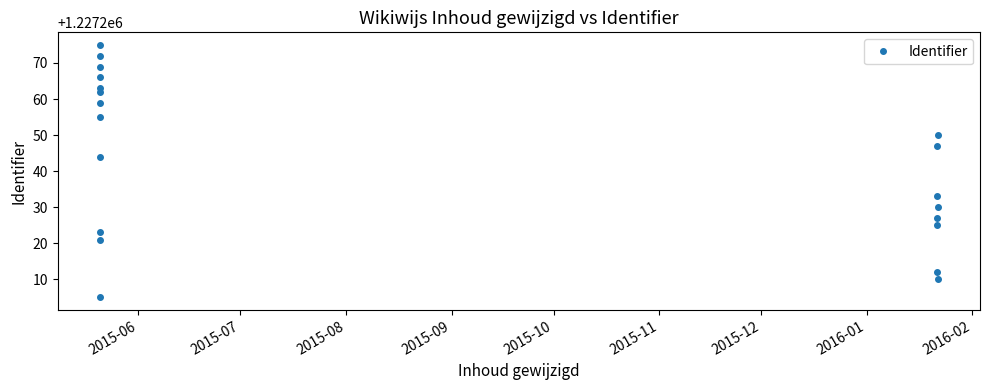

How many points are higher than both their immediate neighbors (excluding endpoints)?

2